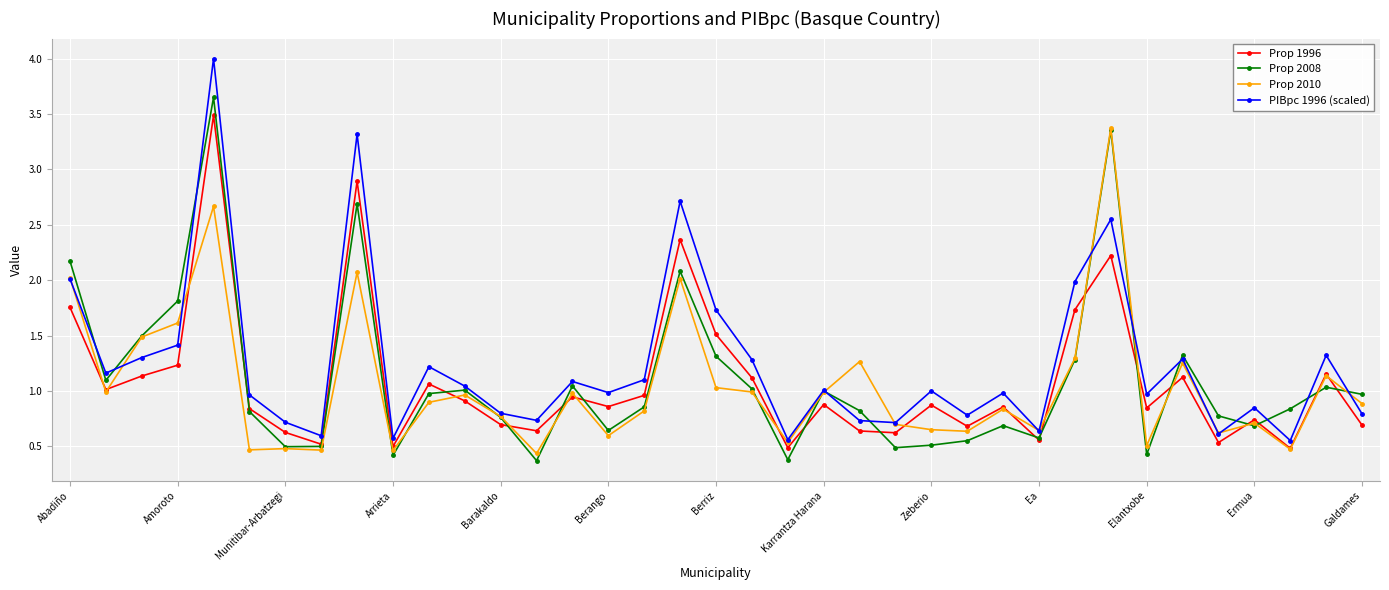

What is the greatest value displayed?

4.0